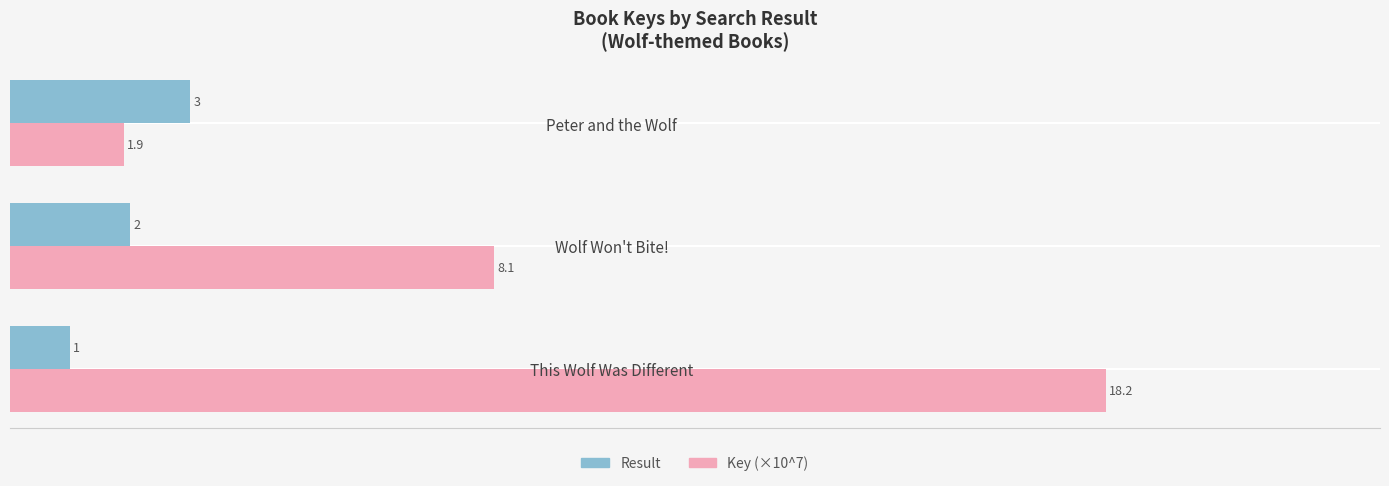

At which label does Key (×10^7) reach its minimum?

Peter and the Wolf